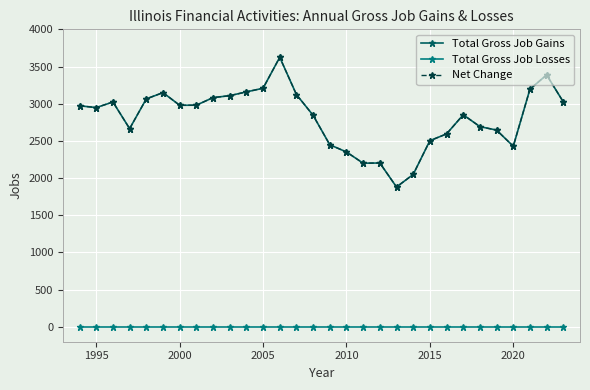

True or false: Total Gross Job Losses and Net Change intersect in this chart.

False